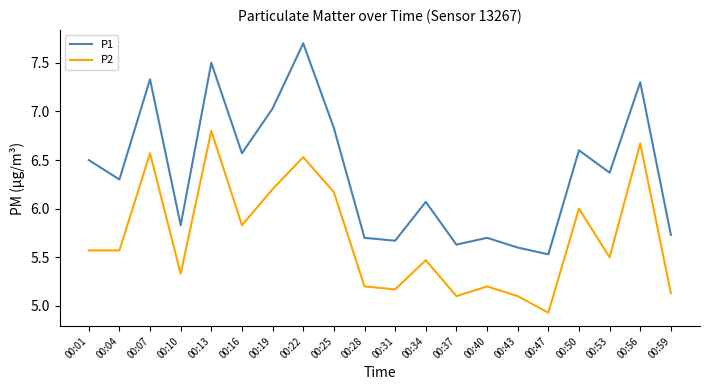

What are all the series names shown in the legend?

P1, P2